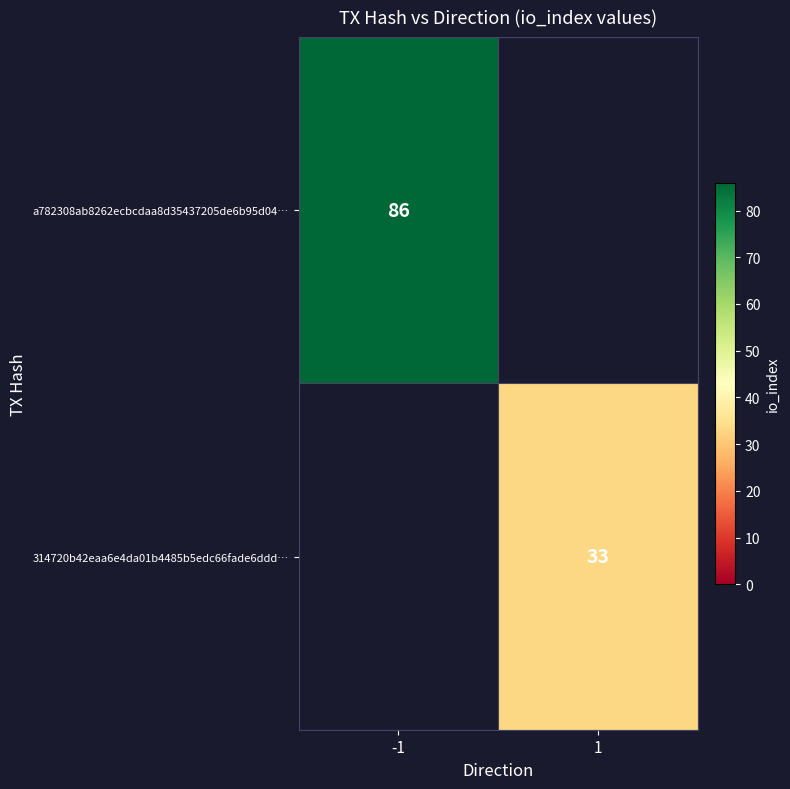

Is it true that 314720b42eaa6e4da01b4485b5edc66fade6ddd… equals 45 at 1?

False